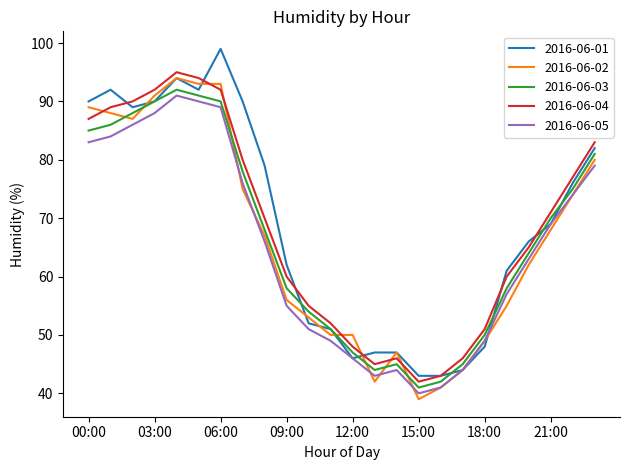

In 2016-06-03, how many points are lower than both neighbors (excluding endpoints)?

2